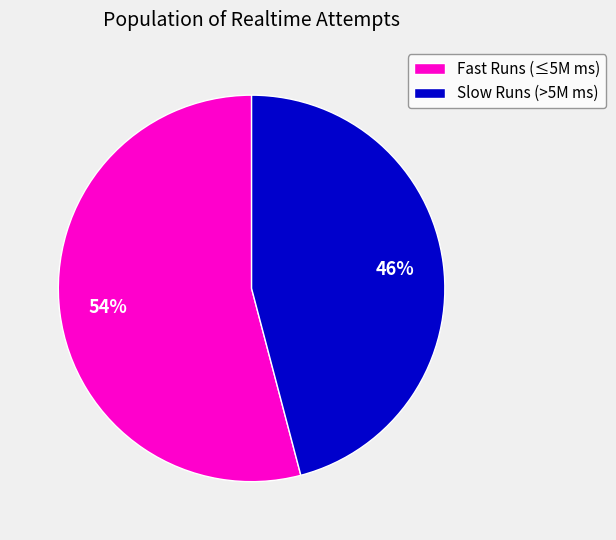

True or false: Slow Runs (>5M ms) accounts for 46% of the total.

True